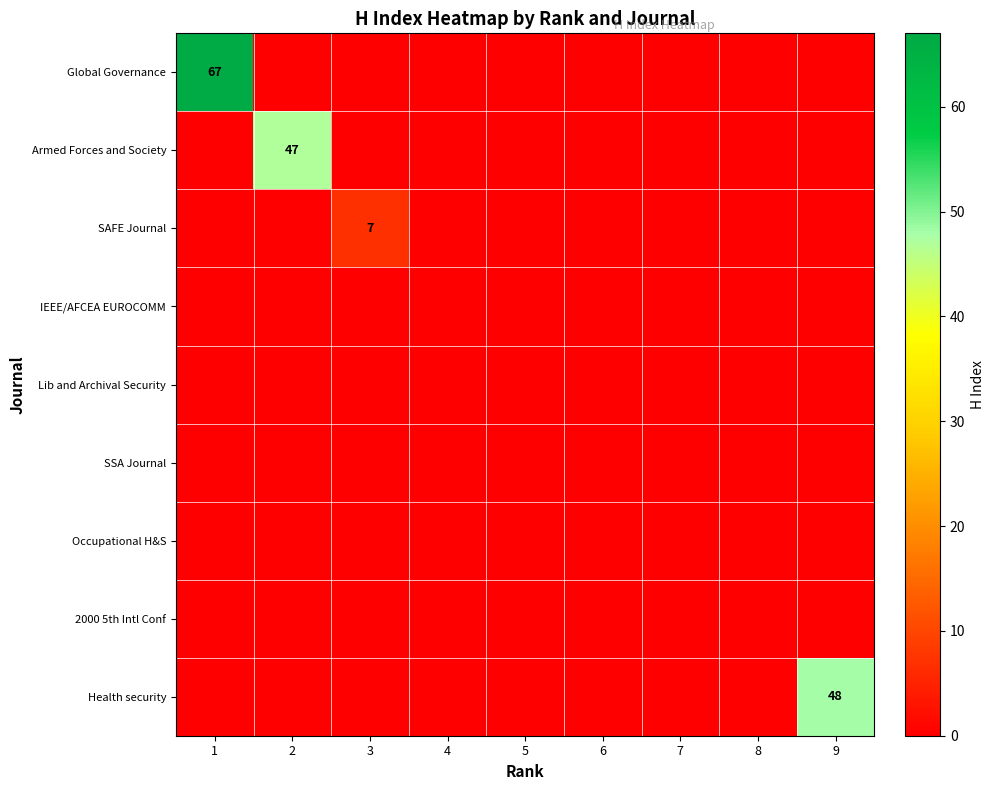

At which label is SAFE Journal closest to 3?

1